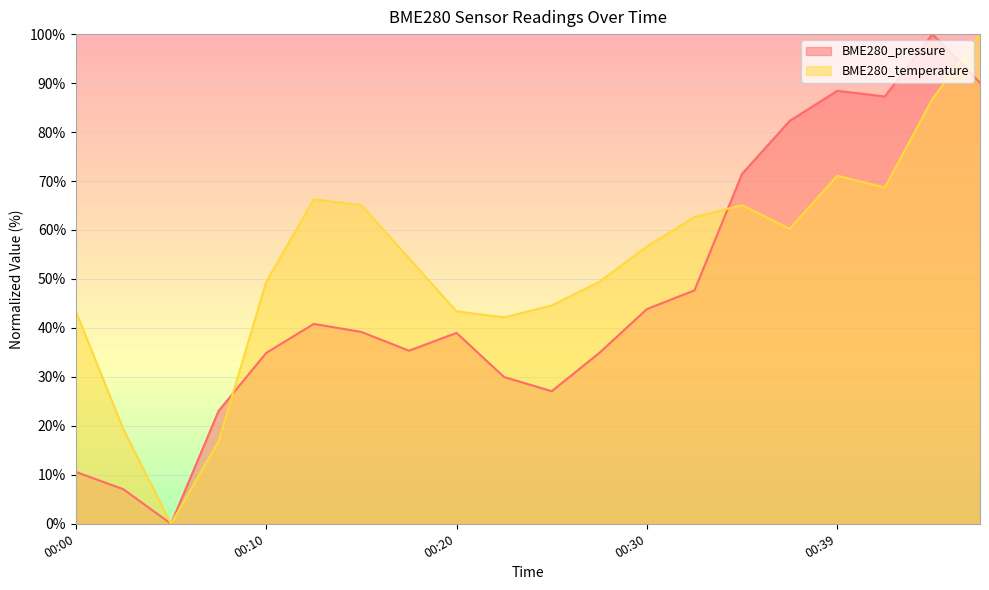

At which category is the sum across all series the highest?

00:47